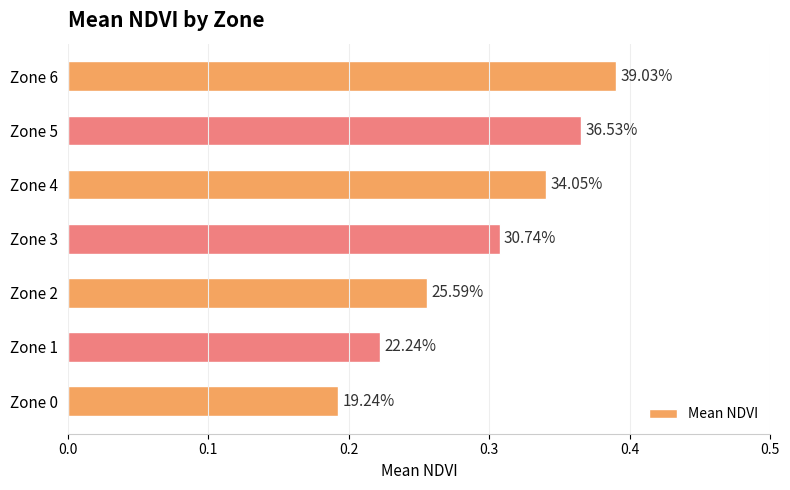

How many bars are there in total?

7